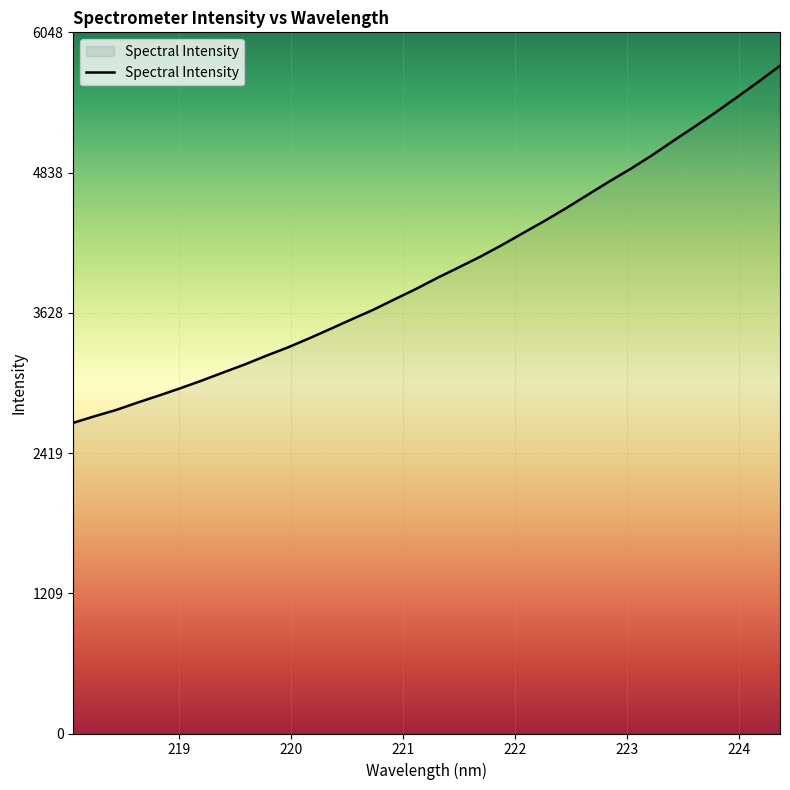

What is the difference between the maximum and minimum values?

3080.4